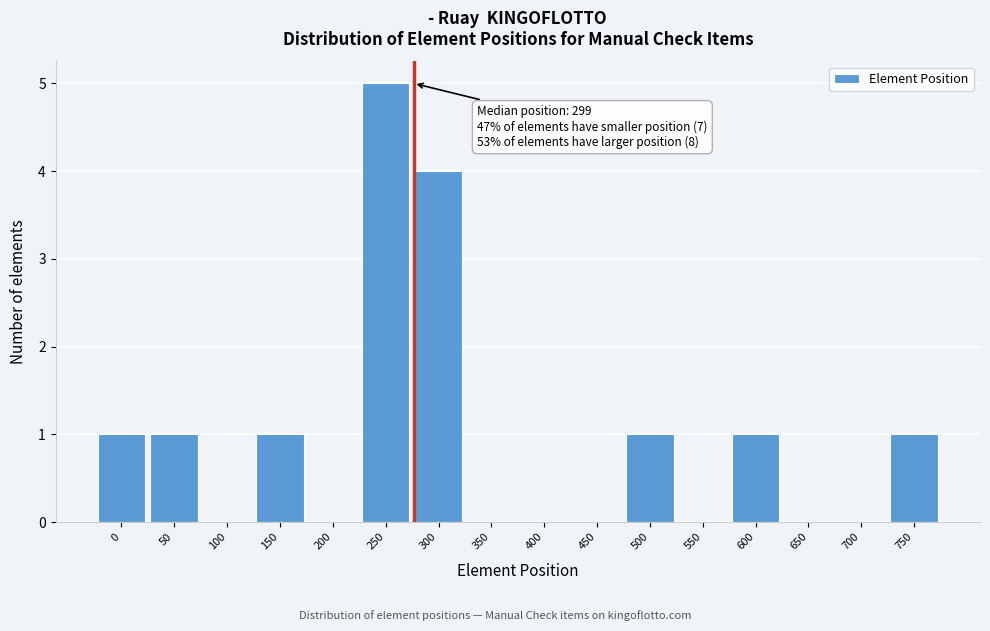

Reading right to left, extract all data points from this chart.

750=1	700=0	650=0	600=1	550=0	500=1	450=0	400=0	350=0	300=4	250=5	200=0	150=1	100=0	50=1	0=1